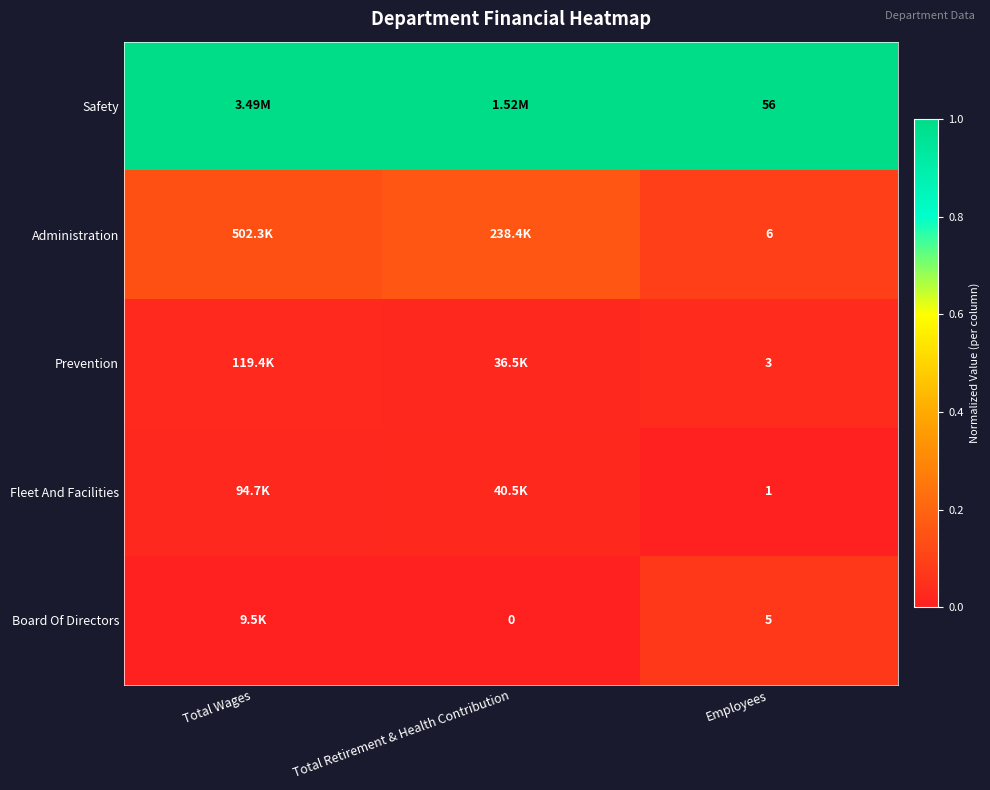

Which has a higher value, Total Retirement & Health Contribution or Employees?

Total Retirement & Health Contribution